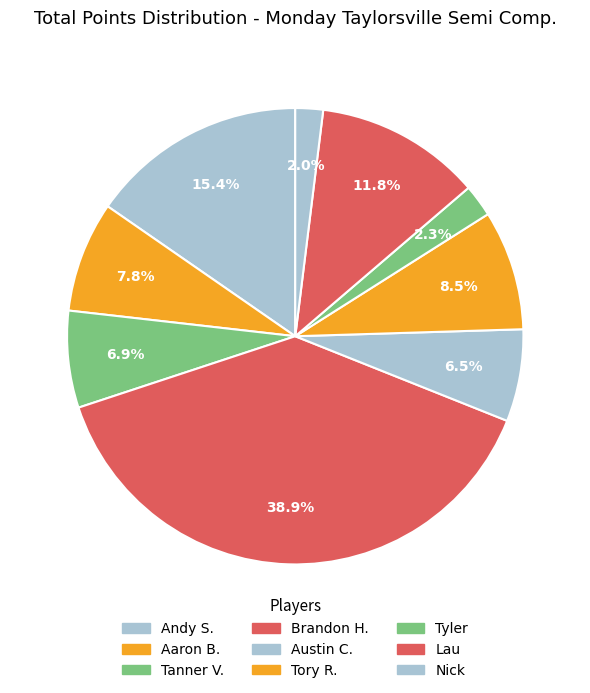

Which category has the smallest portion of the pie?

Nick